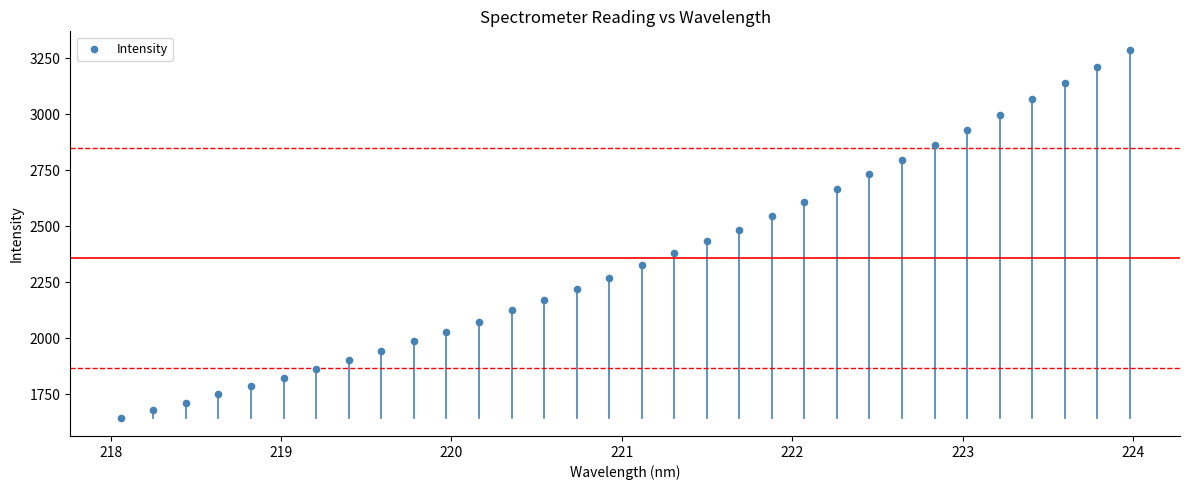

What is the range of X values (max minus min)?

5.9